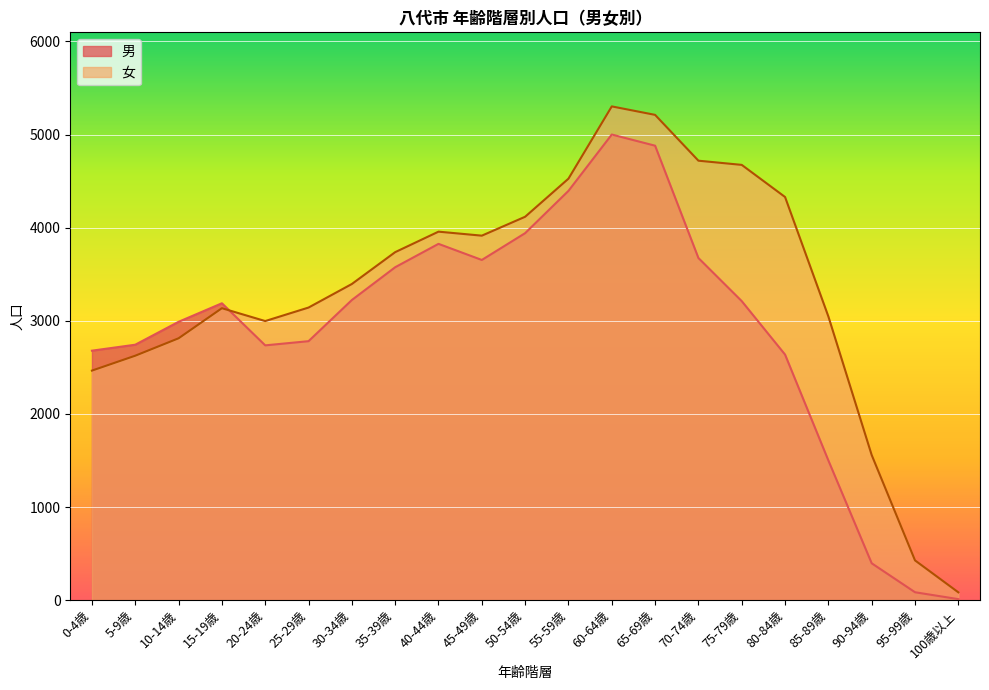

The 男 series shows 3653 at 45-49歳. True or false?

True